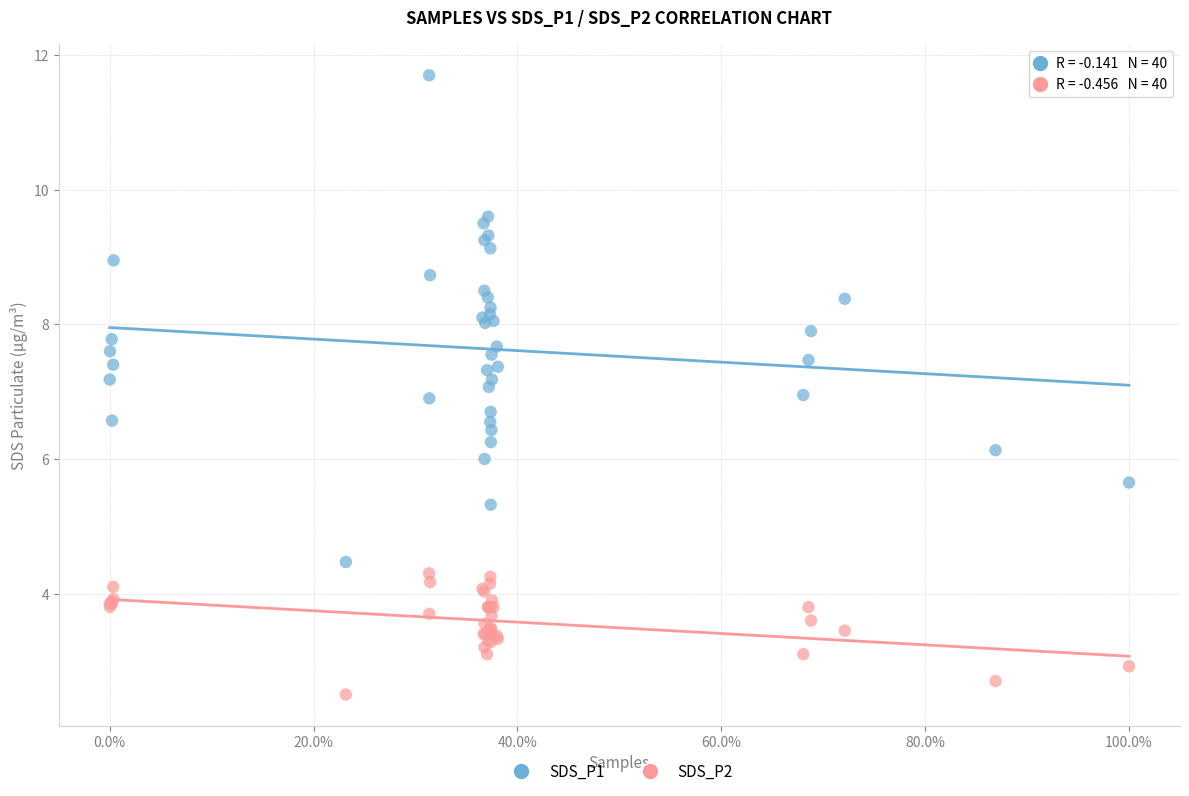

Which series contains the highest Y value?

SDS_P1